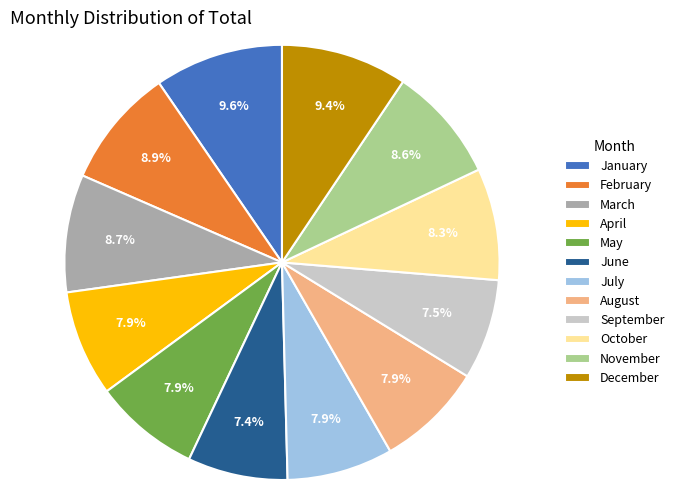

Is the sum of September and July greater than half?

No